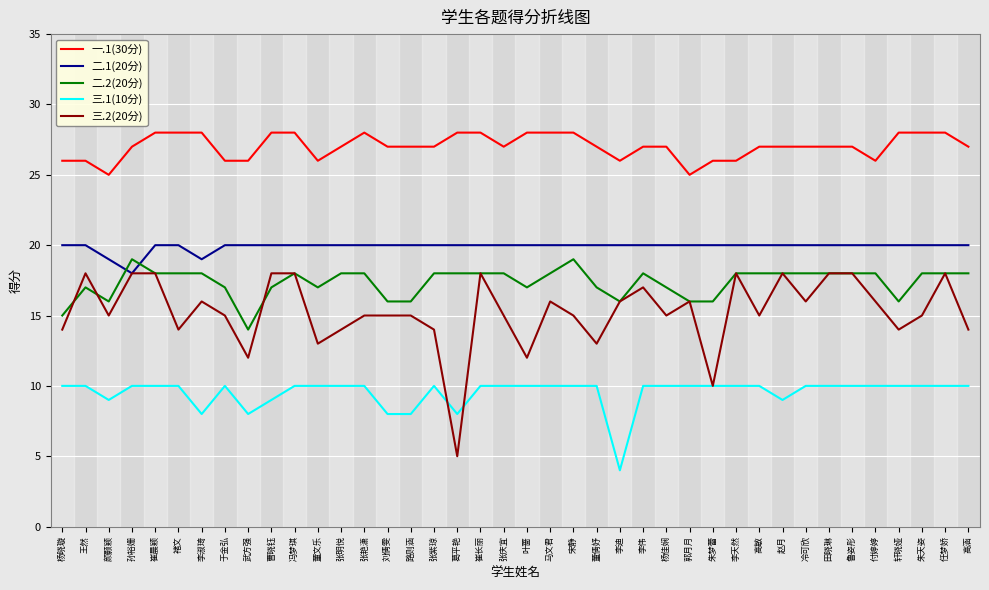

What value does the 三.1(10分) series have at 颜颢颖?

9